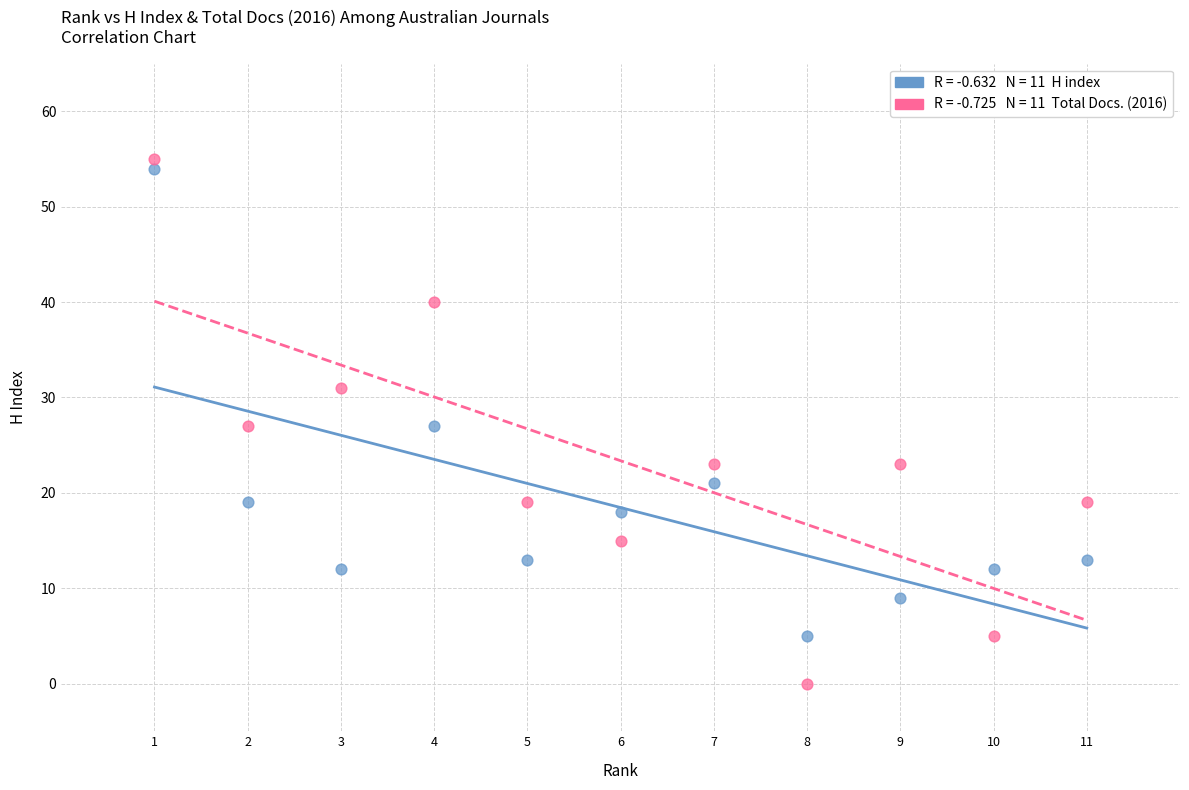

Across all data points, what is the range of X values (max minus min)?

10